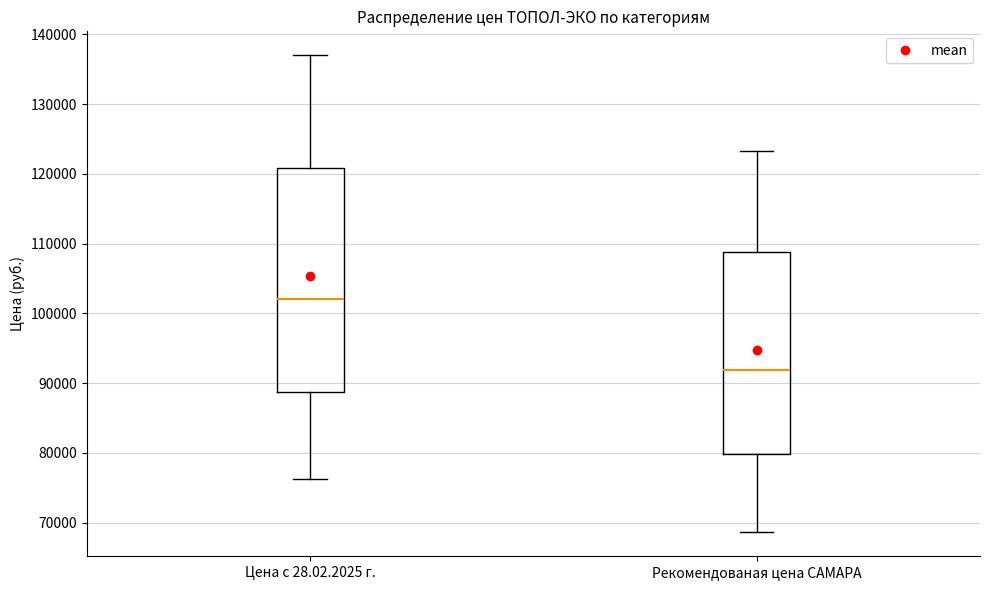

Which box's median line is the lowest?

Рекомендованая цена САМАРА